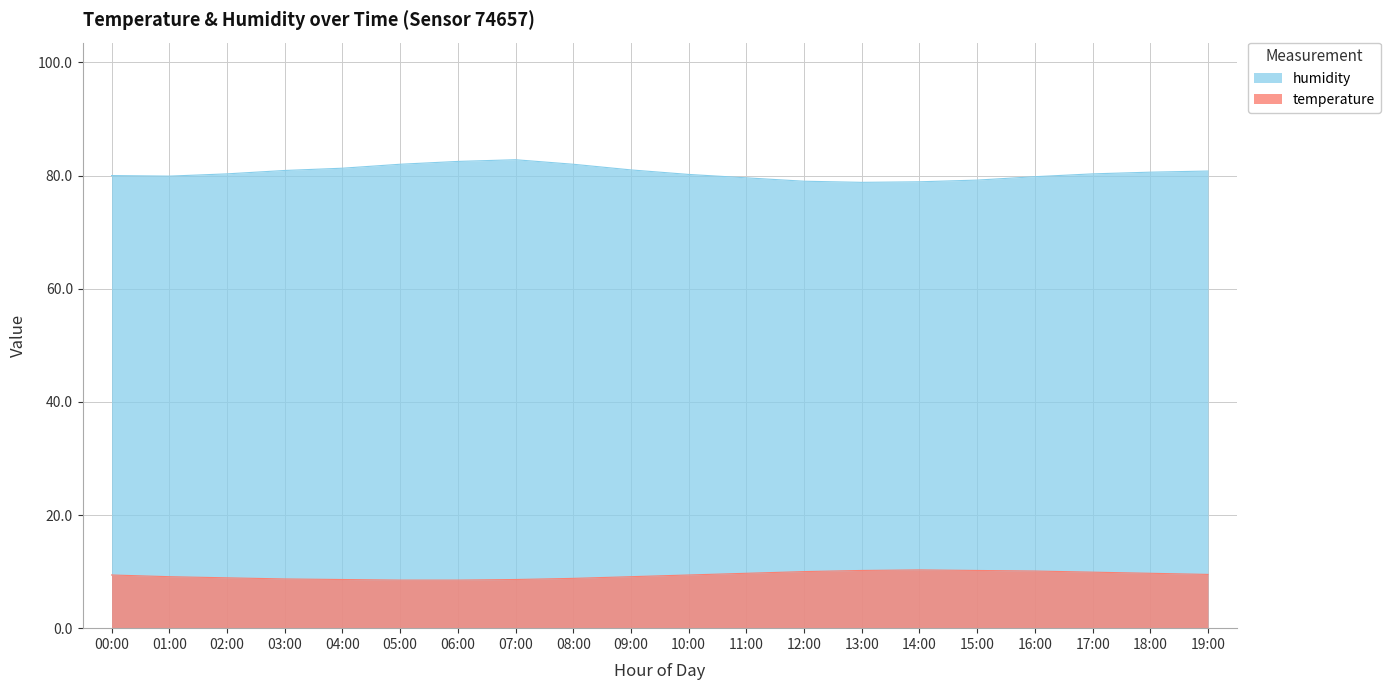

What are all the series names shown in the legend?

humidity, temperature